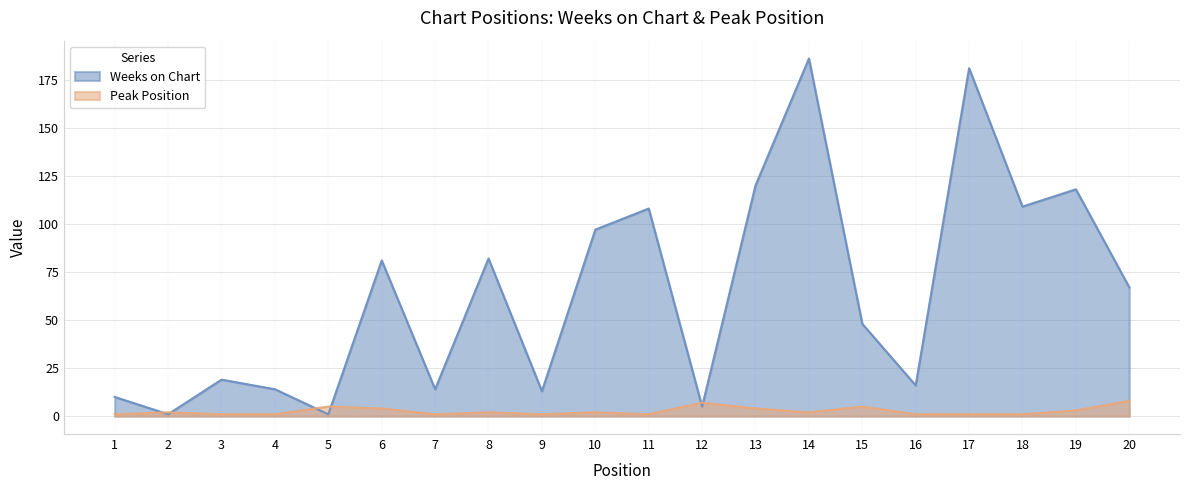

Between 14 and 3, which is larger?

14